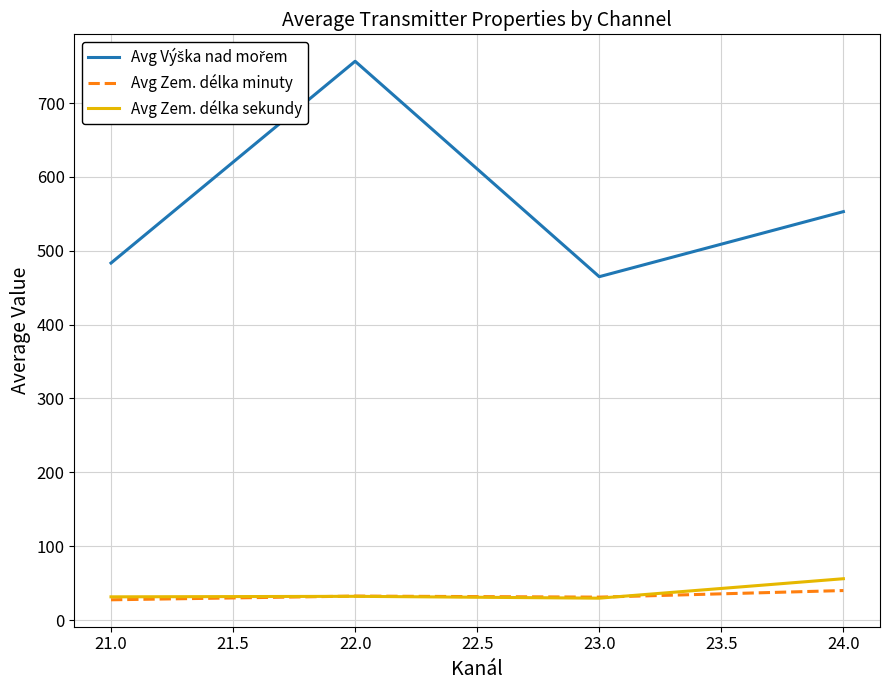

What is the spread (max minus min) of values at 24.0?

513.0